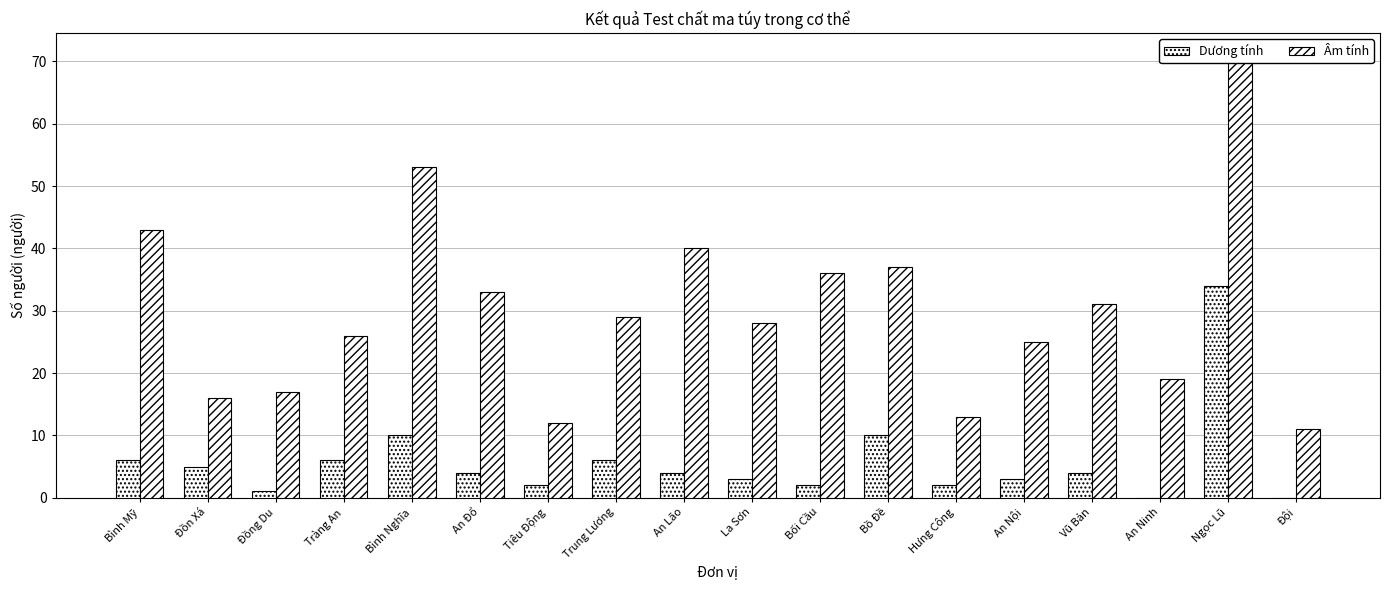

Which category has the lowest value in the Dương tính series?

An Ninh